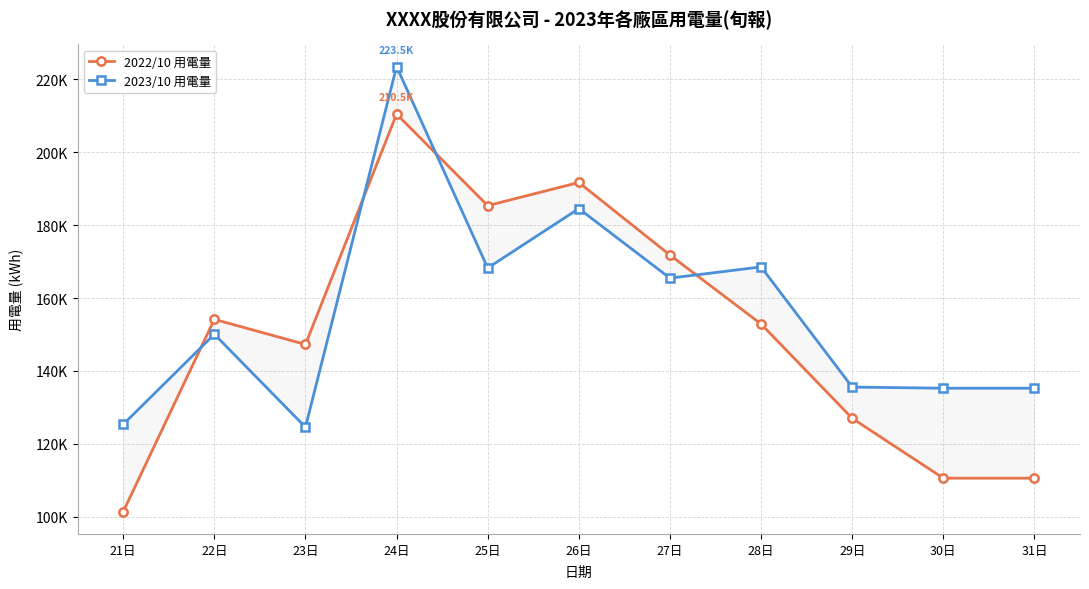

Rank the series by their average value, from highest to lowest.

2023/10 用電量, 2022/10 用電量